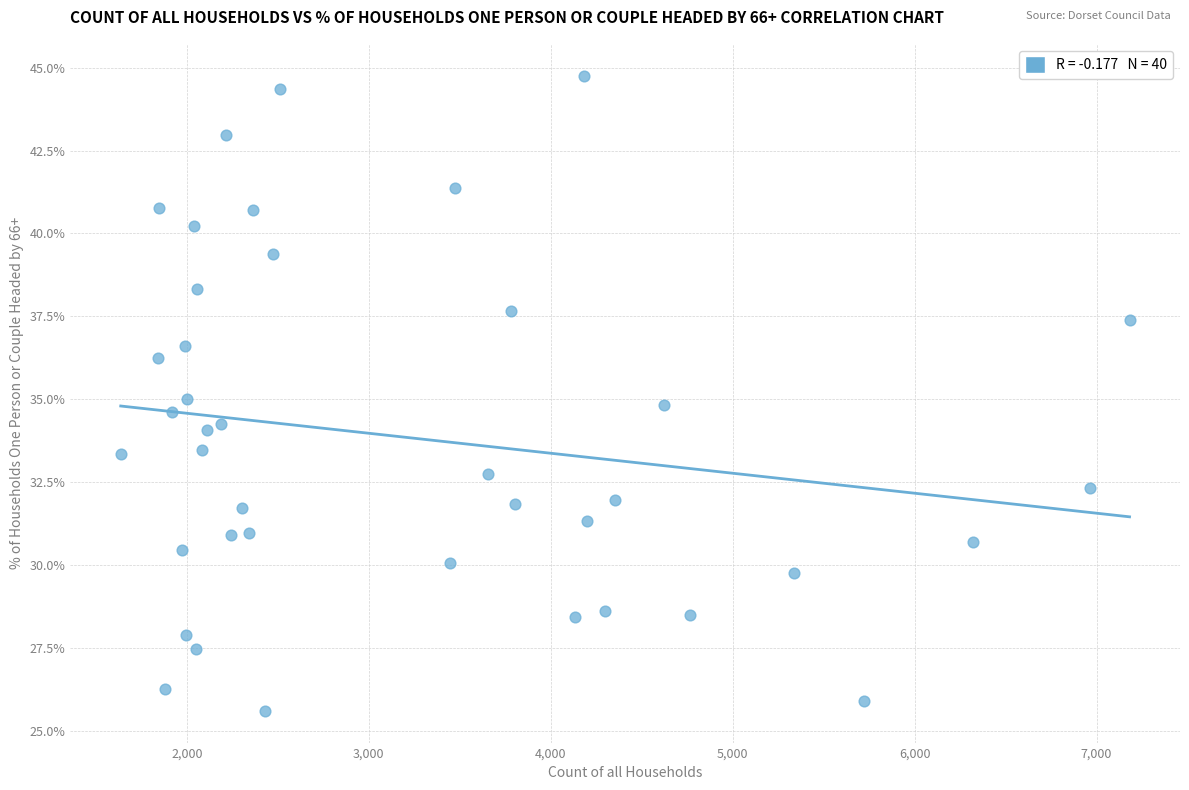

What is the range of X values (max minus min)?

5544.0